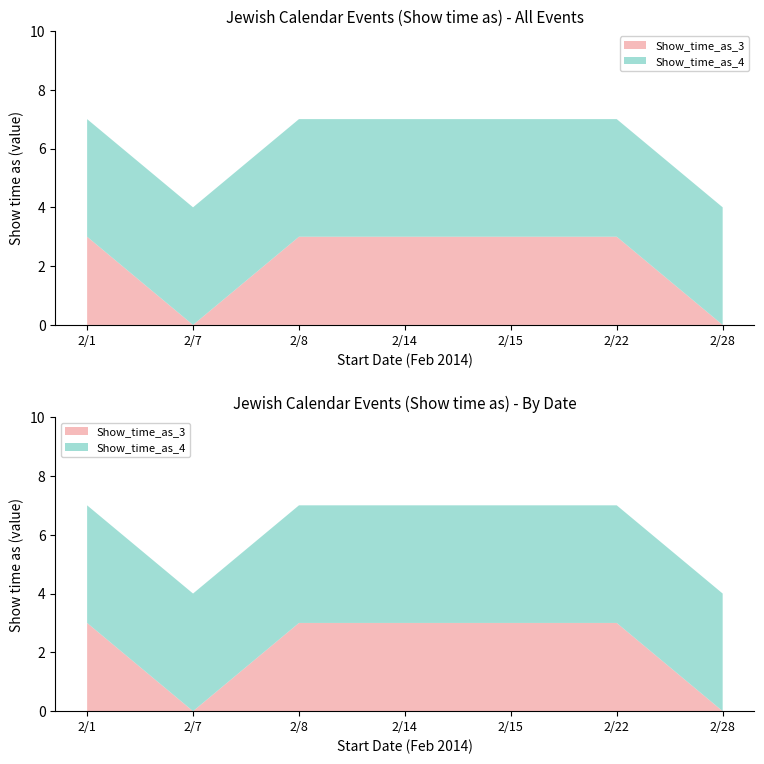

Reading left to right, extract all data points from this chart.

Show_time_as_3: 2/1=3	2/7=0	2/8=3	2/14=3	2/15=3	2/22=3	2/28=0
Show_time_as_4: 2/1=4	2/7=4	2/8=4	2/14=4	2/15=4	2/22=4	2/28=4